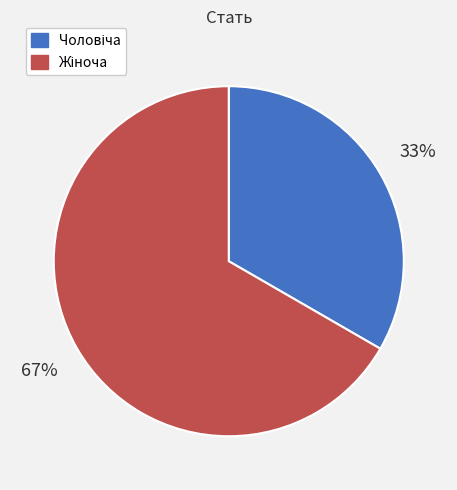

Does any single category account for the majority?

Yes